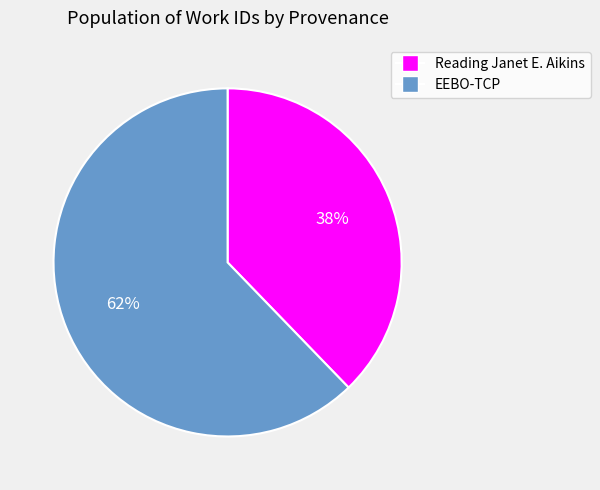

Rank the categories by value from lowest to highest.

Reading Janet E. Aikins, EEBO-TCP